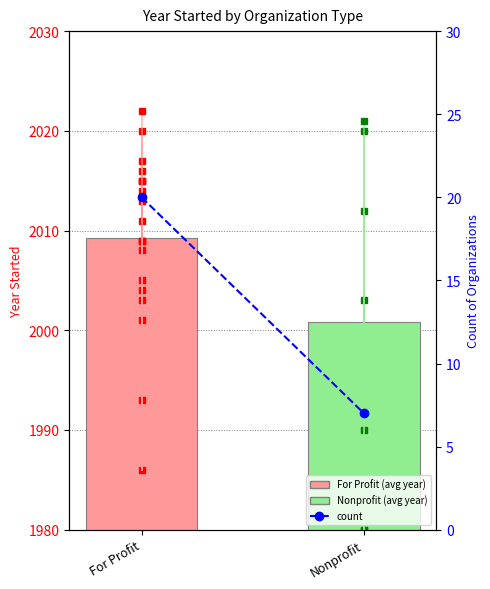

What position from the left is Nonprofit?

2